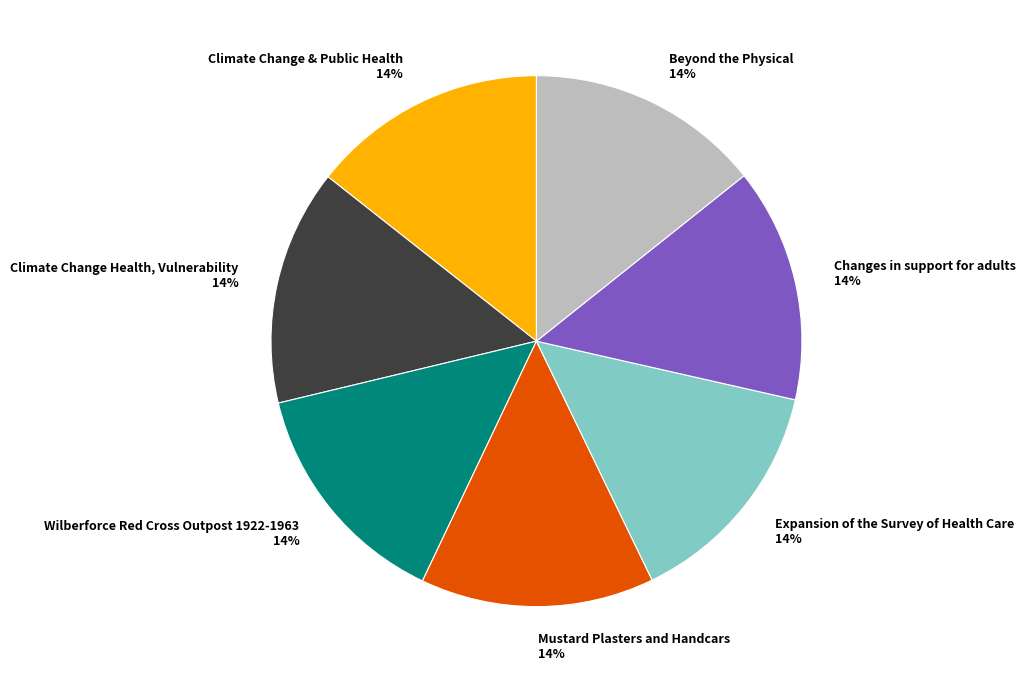

To the nearest percent, what is the average slice percentage?

14%